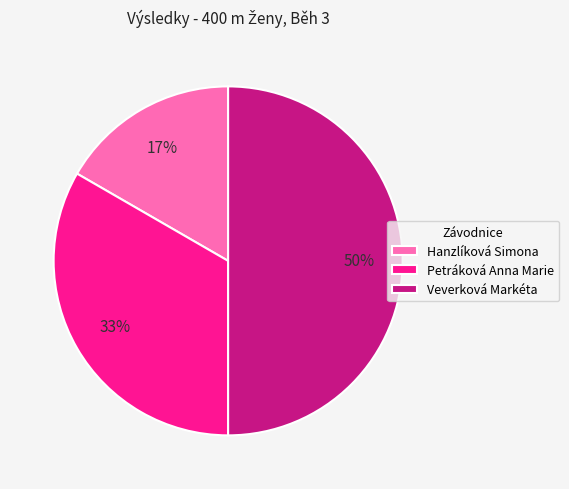

What is the largest slice in the pie chart?

Veverková Markéta